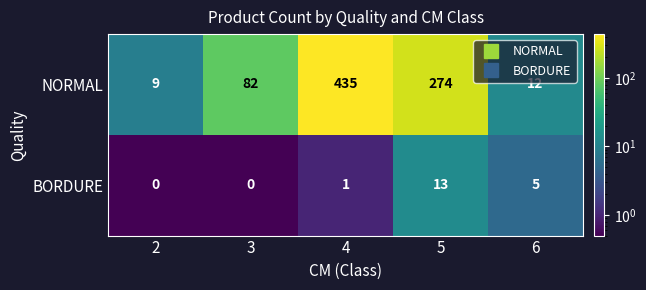

The NORMAL series shows 435 at 4. True or false?

True